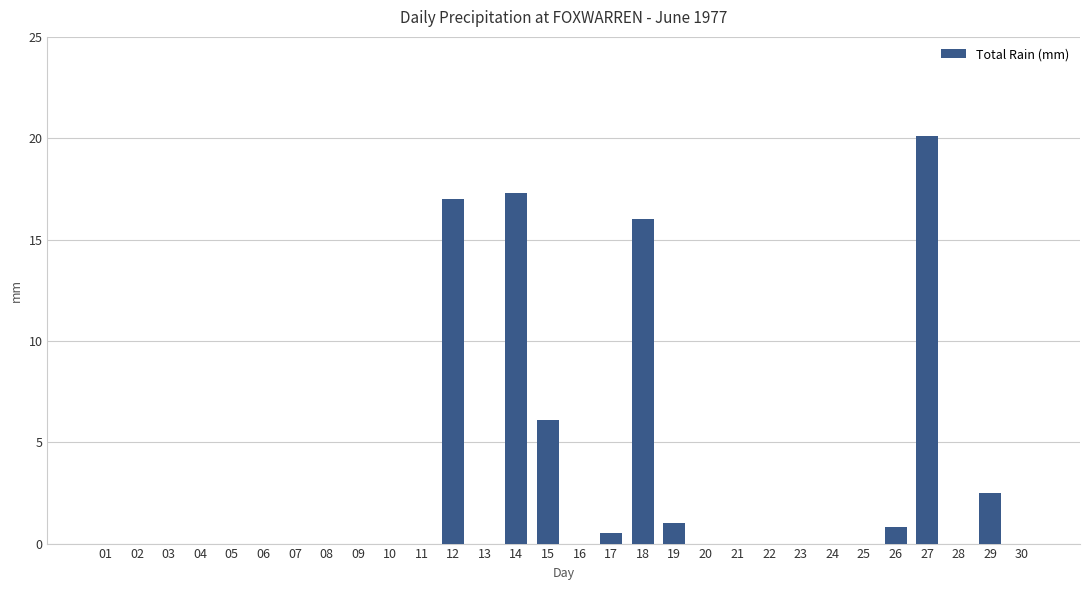

What is the maximum value shown in the chart?

20.1